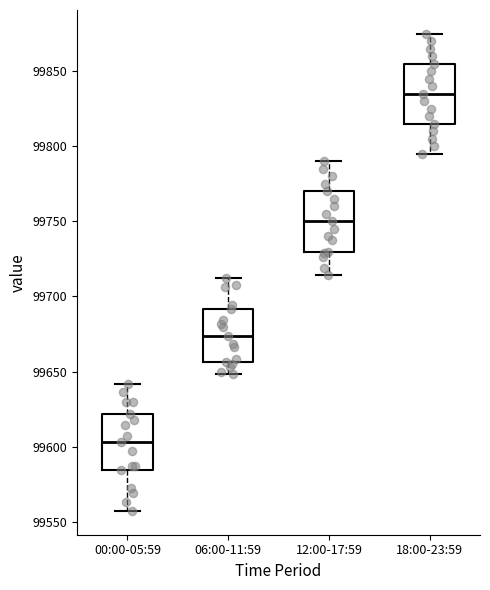

Where does the median line of the box for 12:00-17:59 sit on the y-axis? The values are not printed on the chart, so give them approximately, as read against the axis.

99750